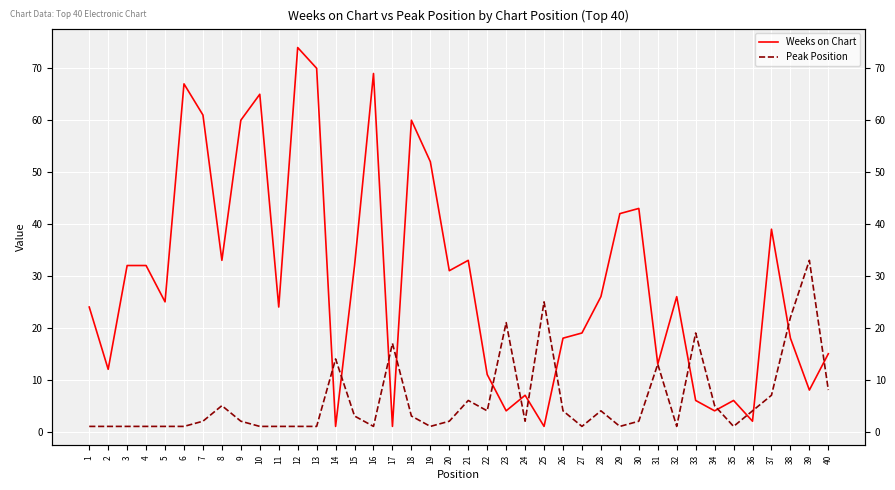

Between 35 and 9, which is larger?

9